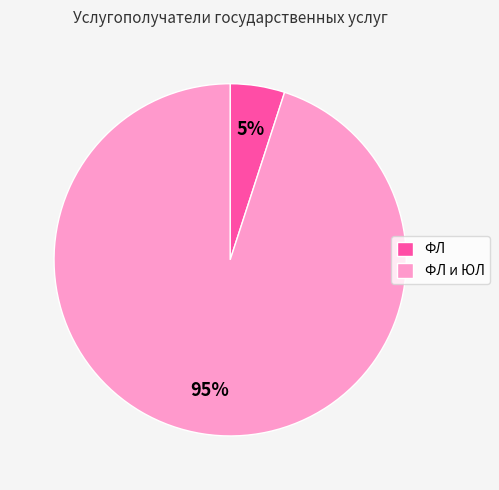

How many slices are in this pie chart?

2